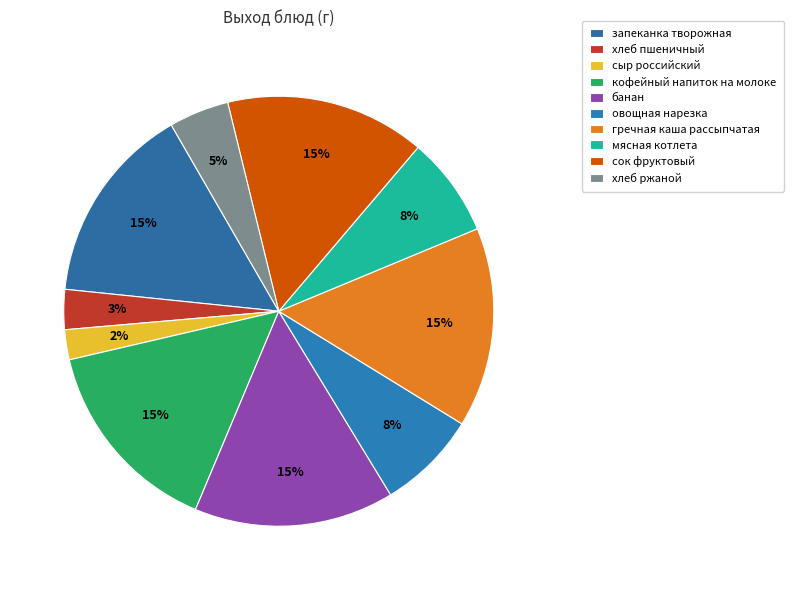

How many segments does this pie chart have?

10